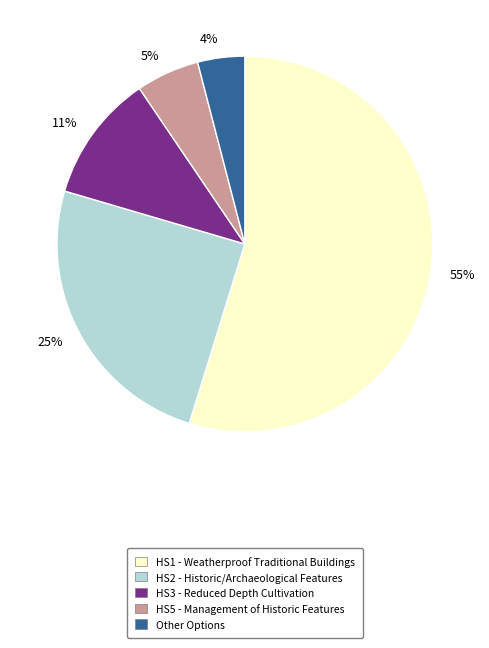

Is there any slice that represents more than half of the pie?

Yes